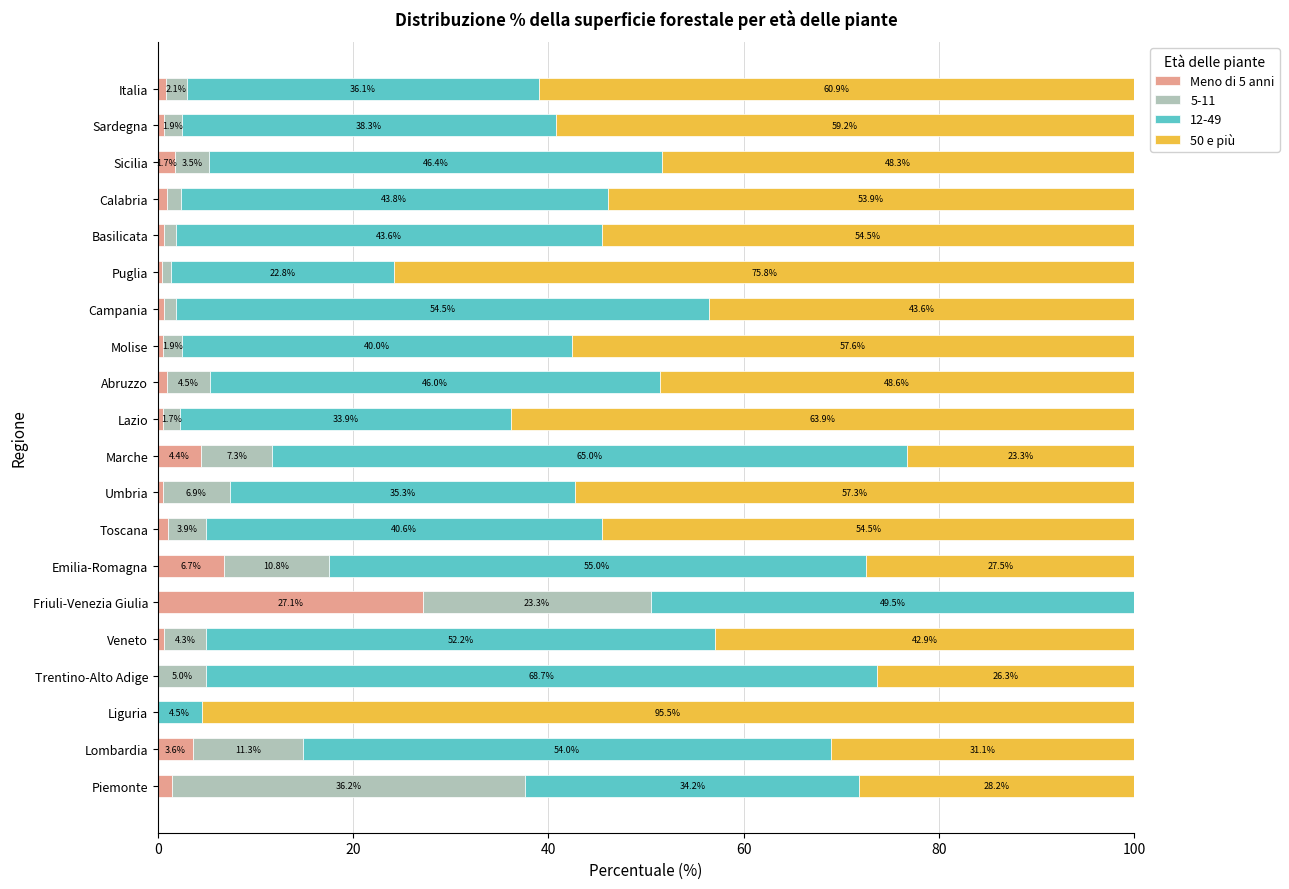

What is the total value across all series at Calabria?

100.0